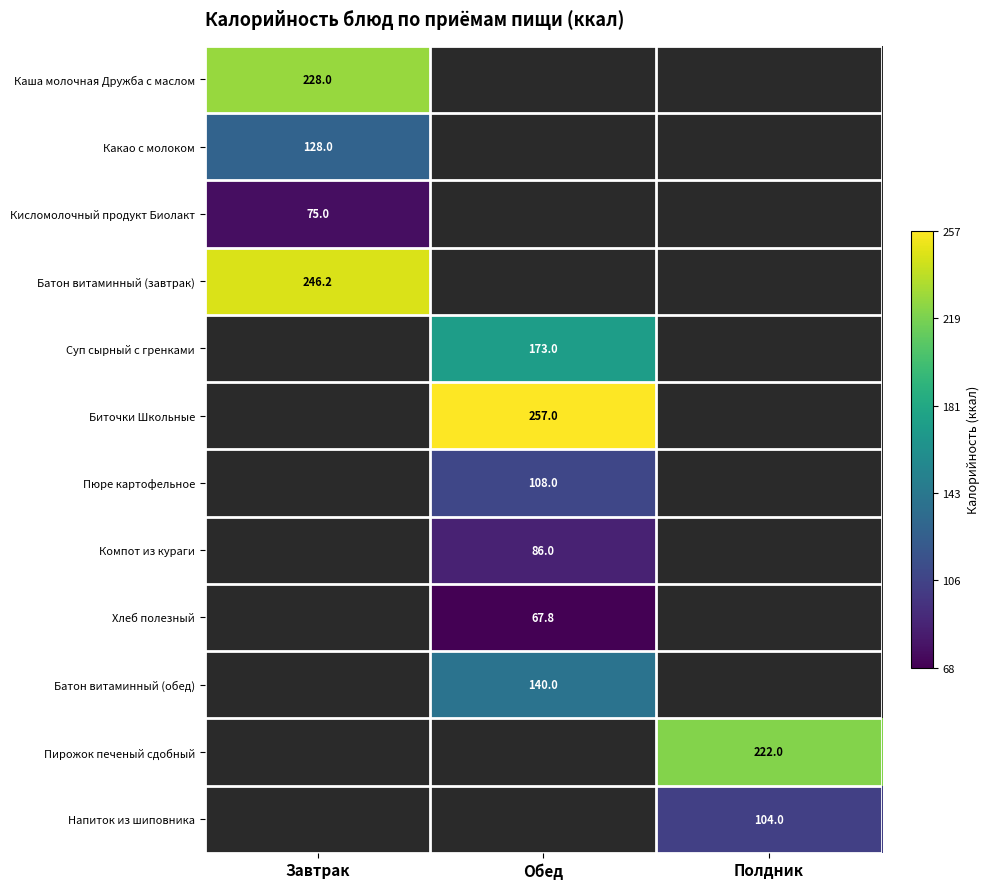

Is it true that Биточки Школьные equals 447.1 at Обед?

False